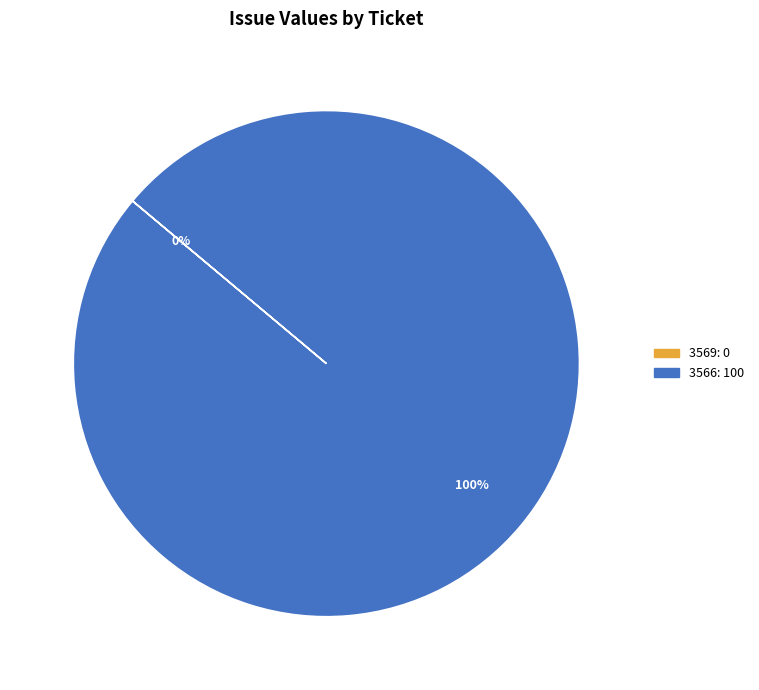

What is the smallest slice in the pie chart?

3569